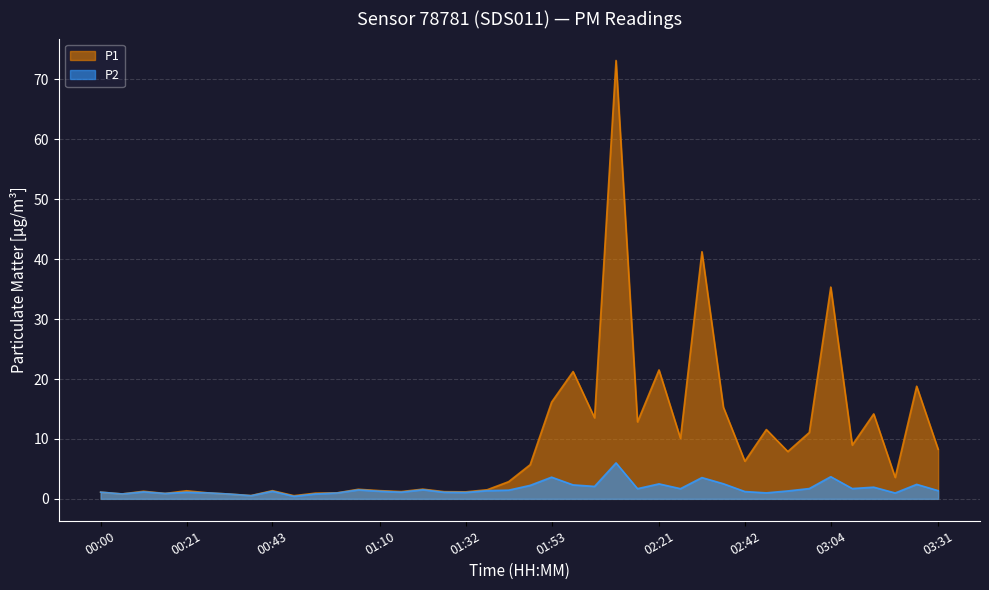

True or false: P2 and P1 cross at least once.

False